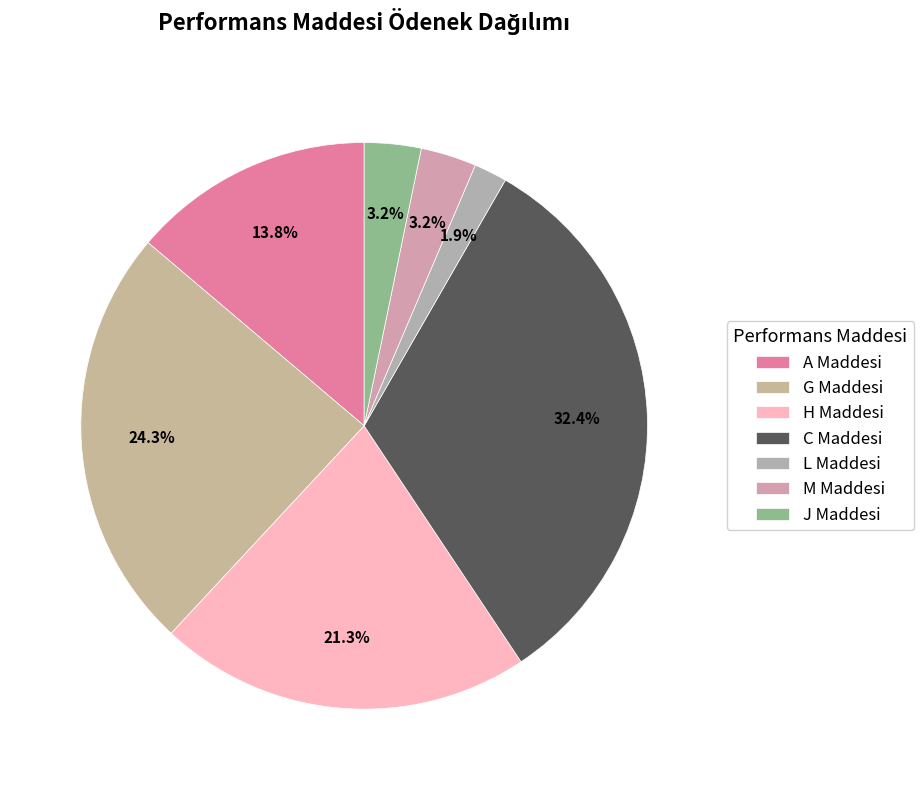

Is there any slice that represents more than half of the pie?

No